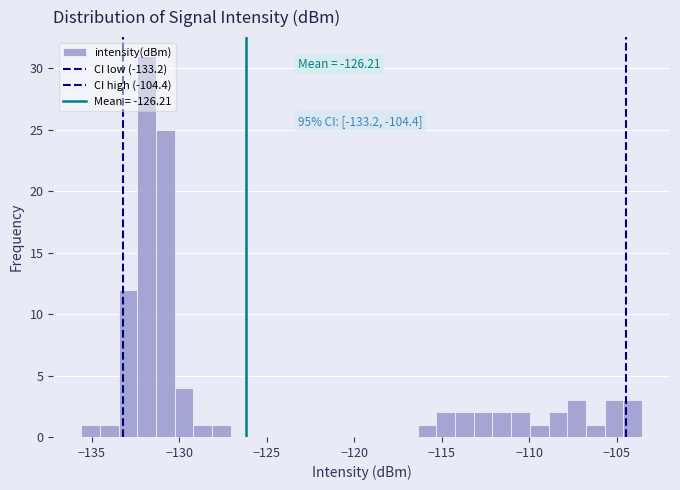

Read against the x-axis, roughly where is the centre of the tallest bar?

-132.0